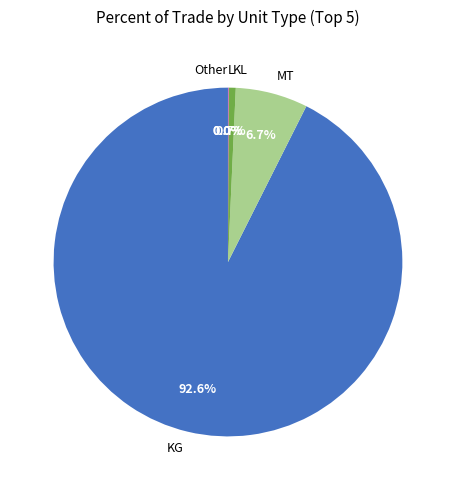

What is the majority slice?

KG